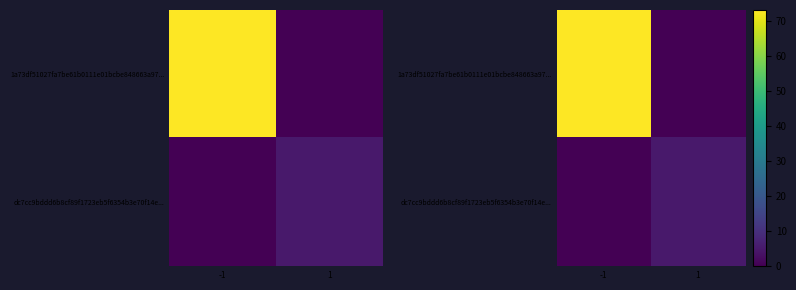

What is the spread (max minus min) of values at 1?

5